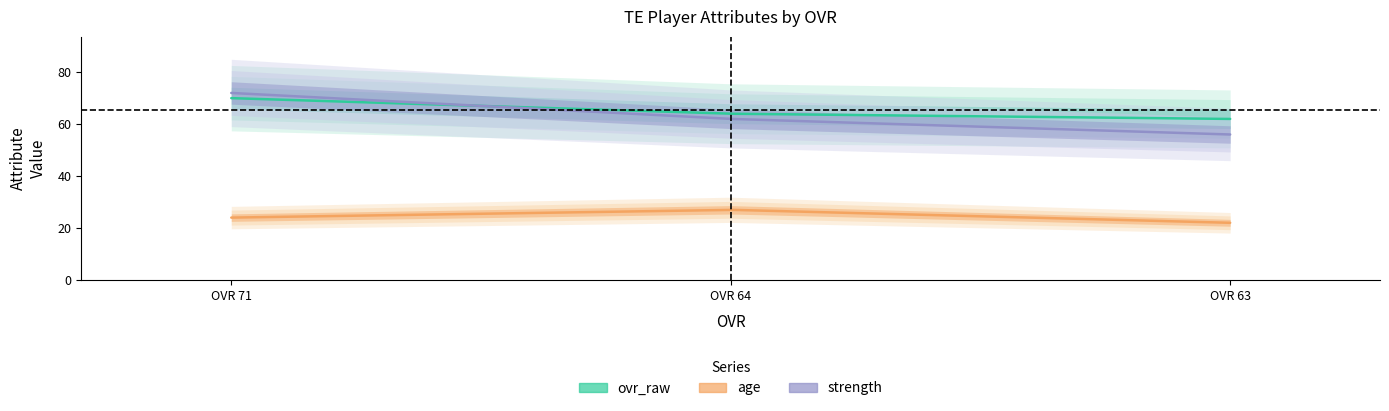

How many data points in ovr_raw are above 64?

1